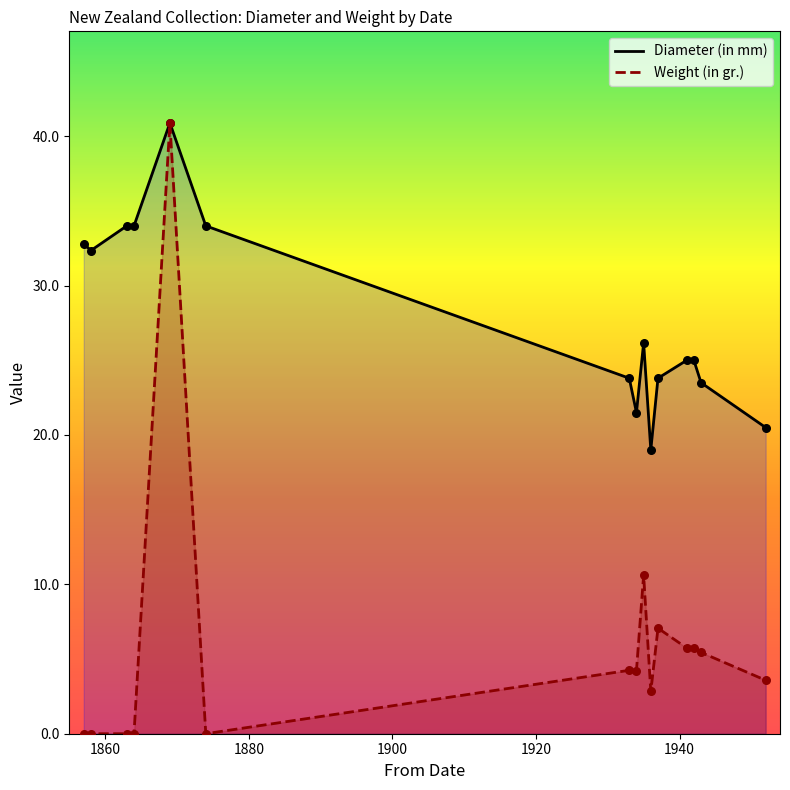

What are all the series names shown in the legend?

Diameter (in mm), Weight (in gr.)